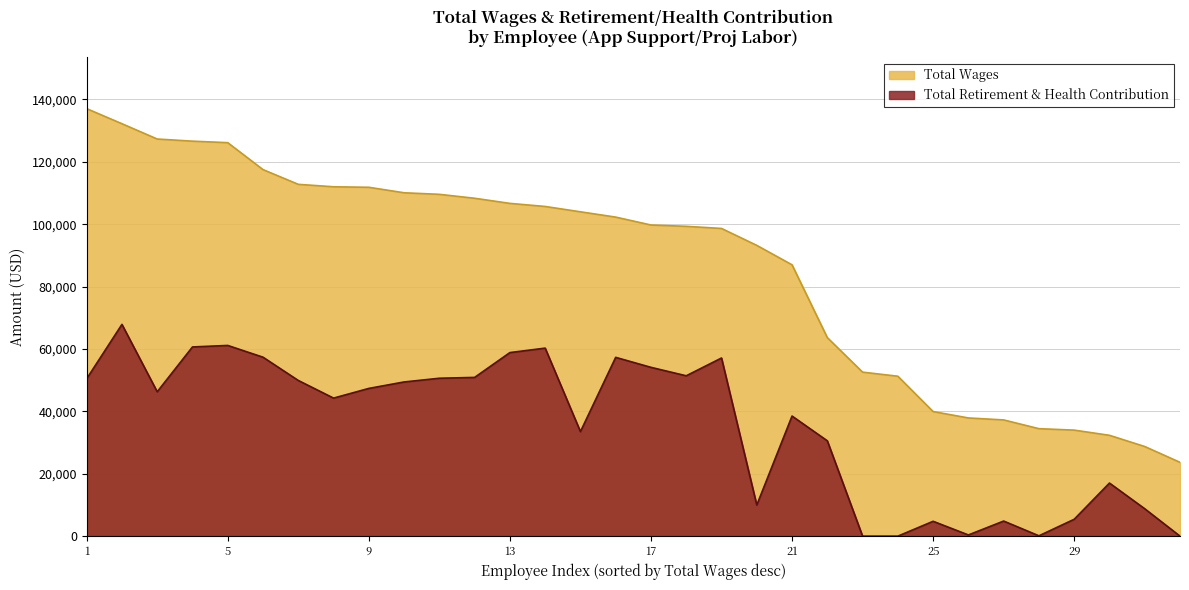

List the series in order of their overall mean, lowest first.

Total Retirement & Health Contribution, Total Wages